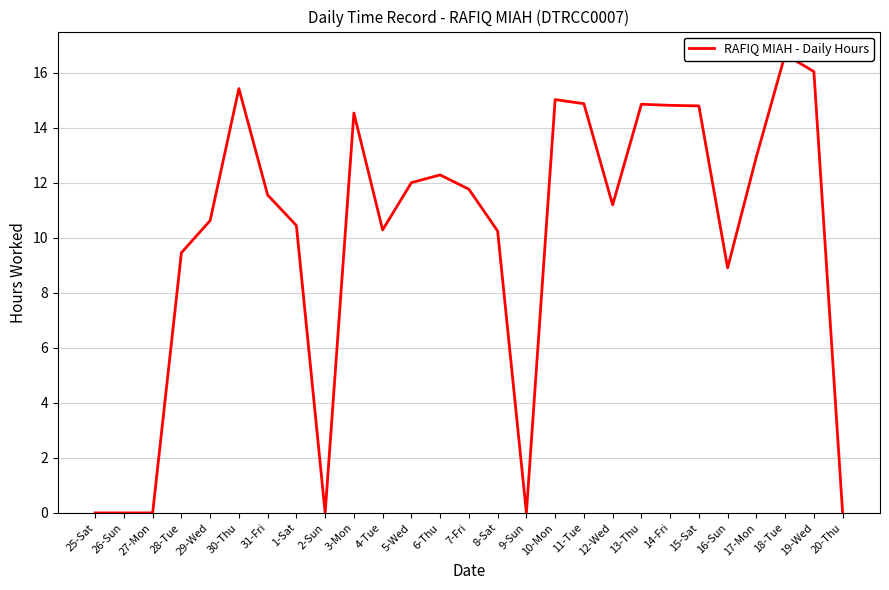

At which category does the chart reach its minimum across all series?

25-Sat